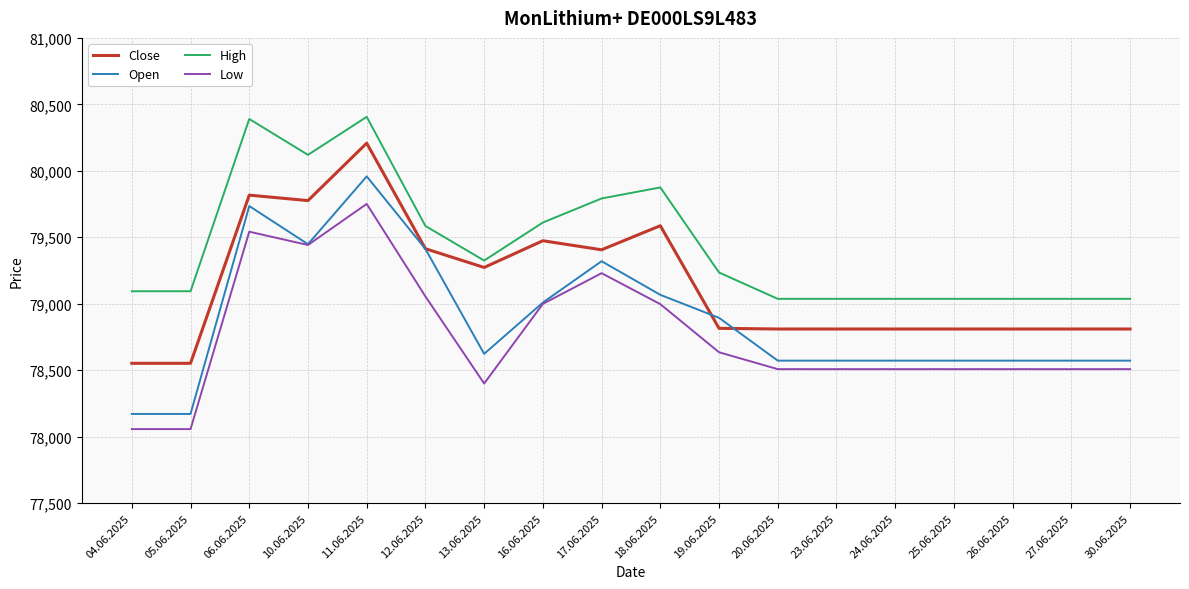

True or false: Low and Close intersect in this chart.

False